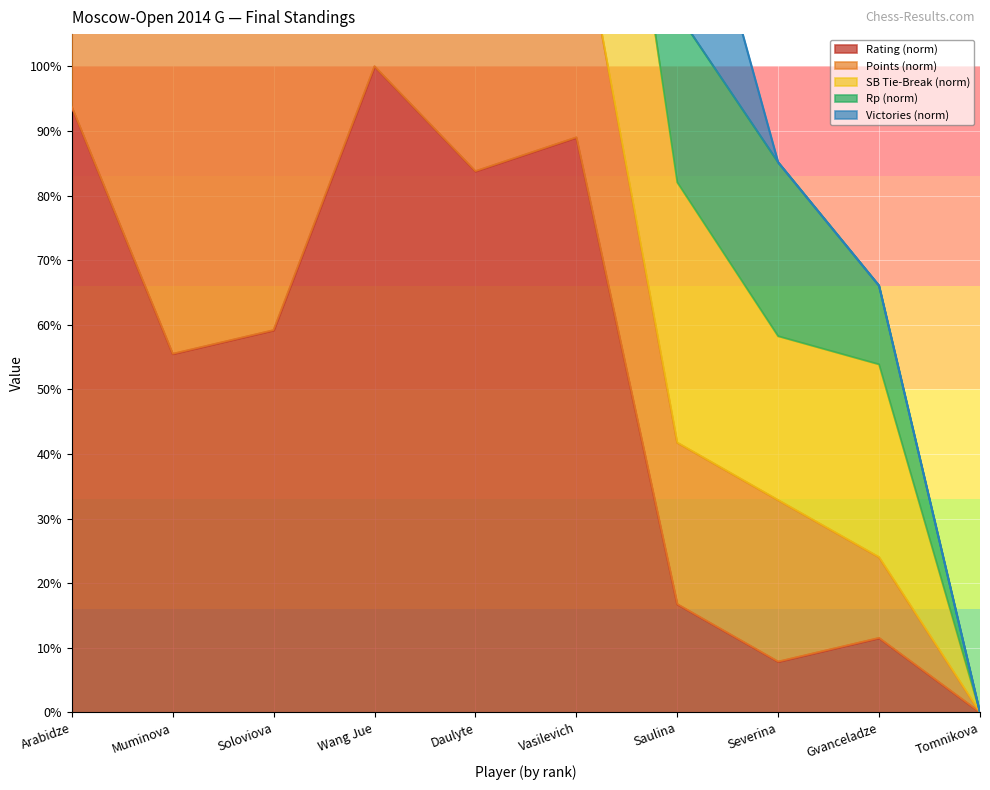

Which category has the lowest value across all series?

Tomnikova